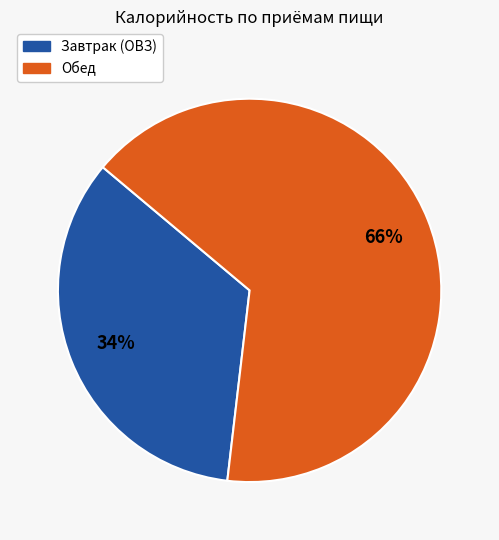

To the nearest percent, what is the average slice percentage?

50%